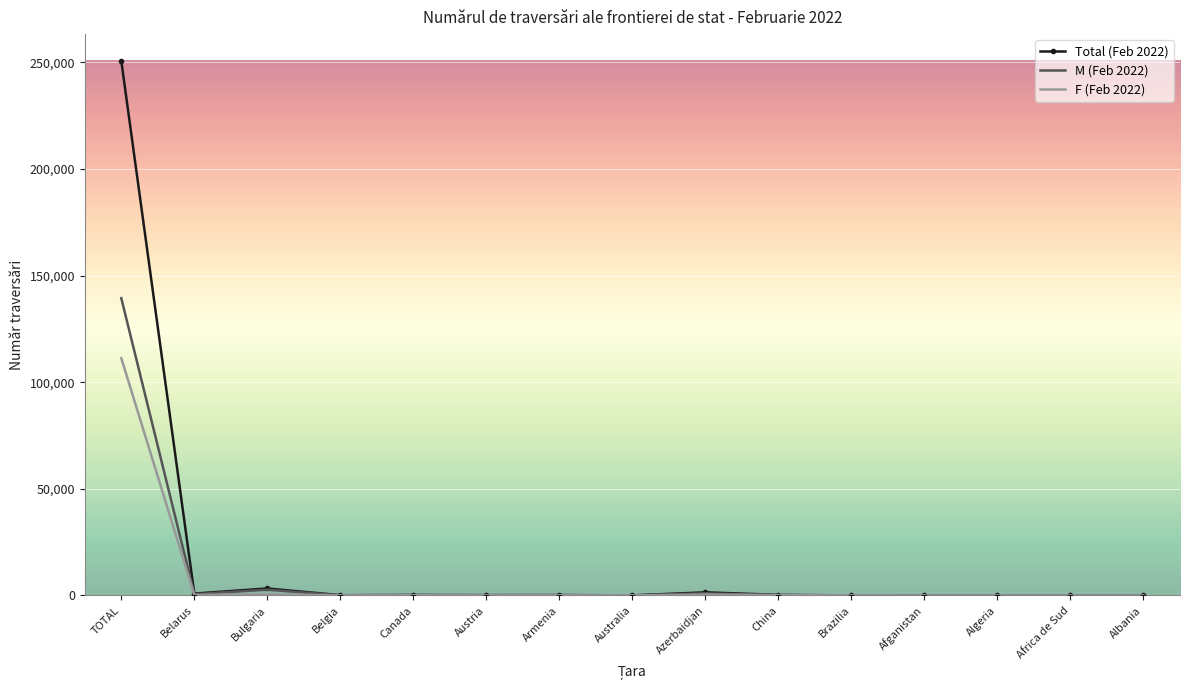

List the series in order of their peak value, highest first.

Total (Feb 2022), M (Feb 2022), F (Feb 2022)